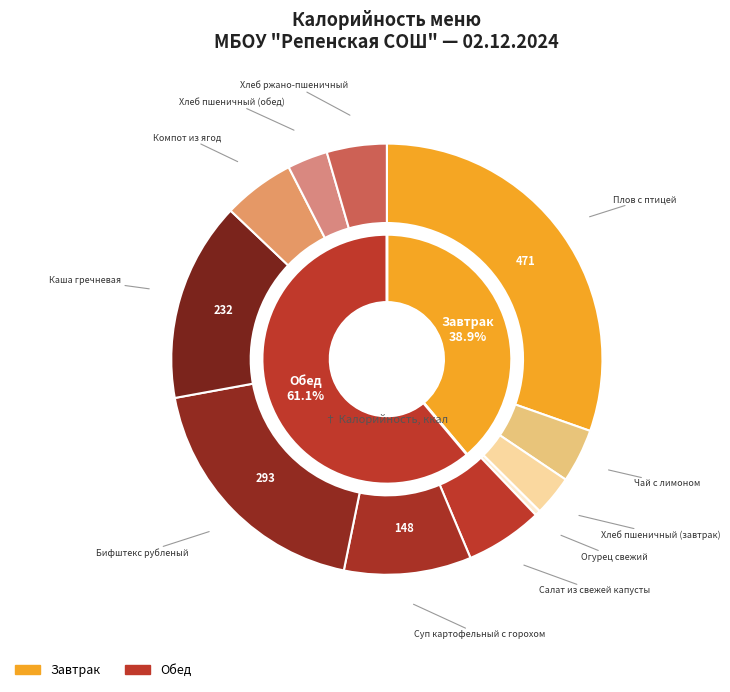

True or false: Хлеб пшеничный (завтрак) accounts for 1% of the total.

False